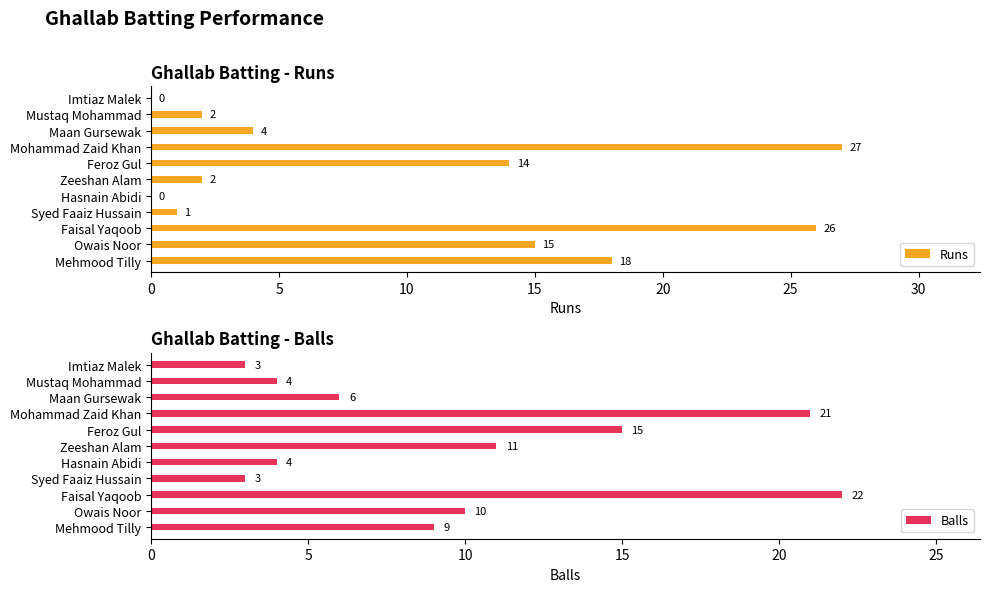

The Runs series shows 45 at Faisal Yaqoob. True or false?

False